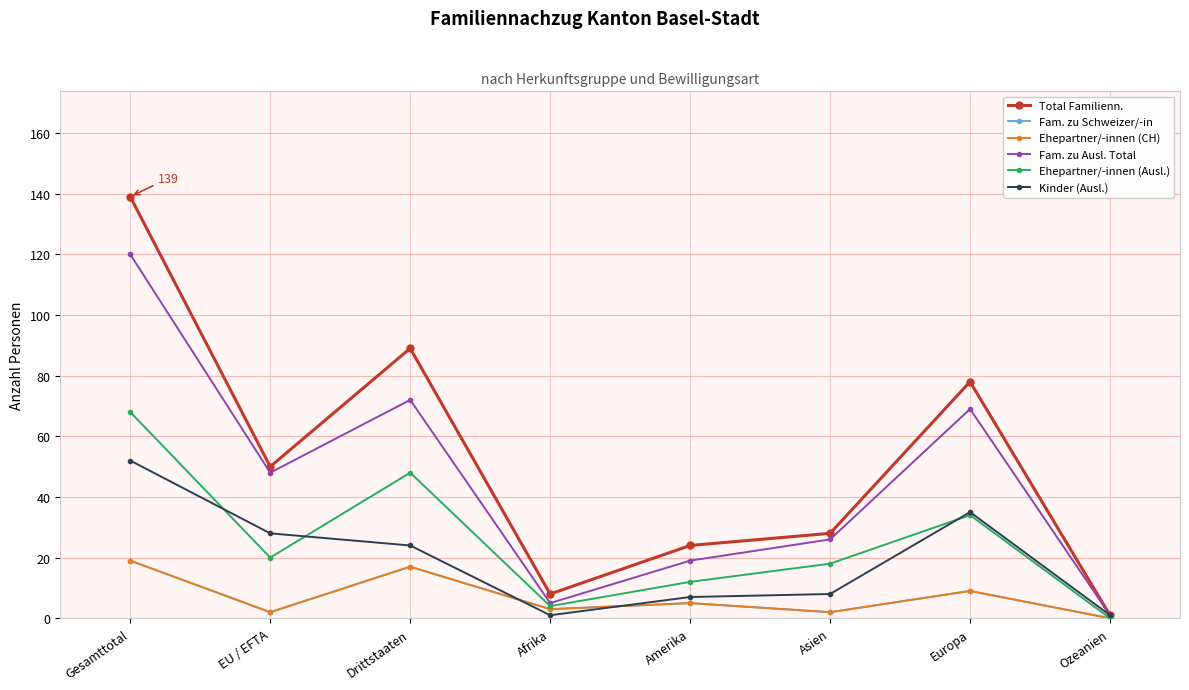

How many values in Ehepartner/-innen (Ausl.) are above zero?

7